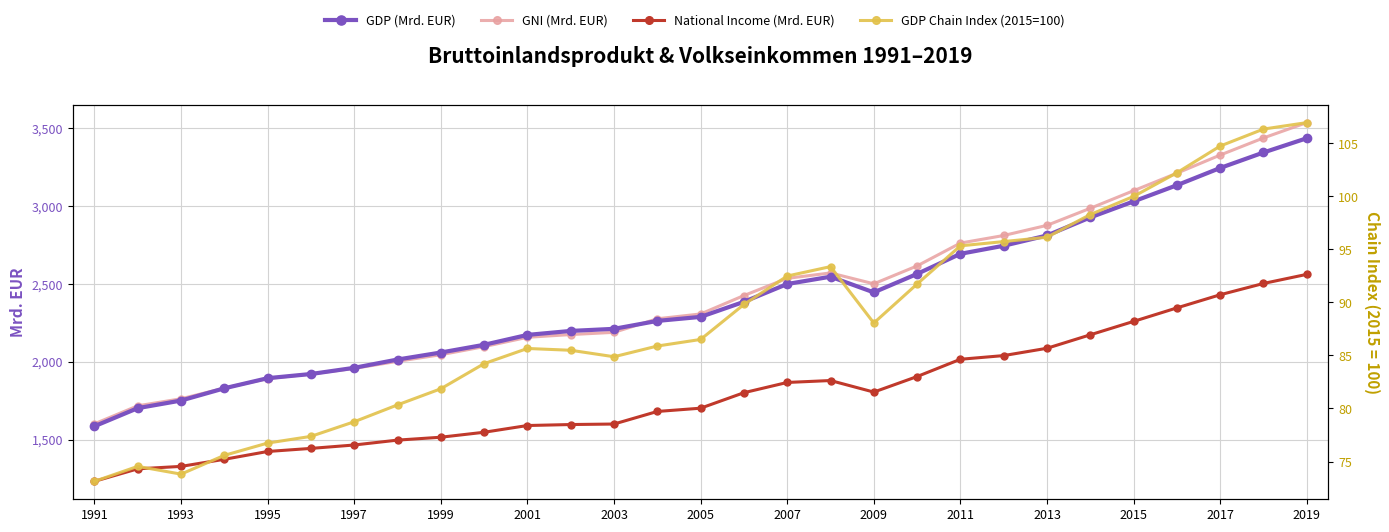

What is the value of the GNI (Mrd. EUR) point at the 25th from the left?

3099.0